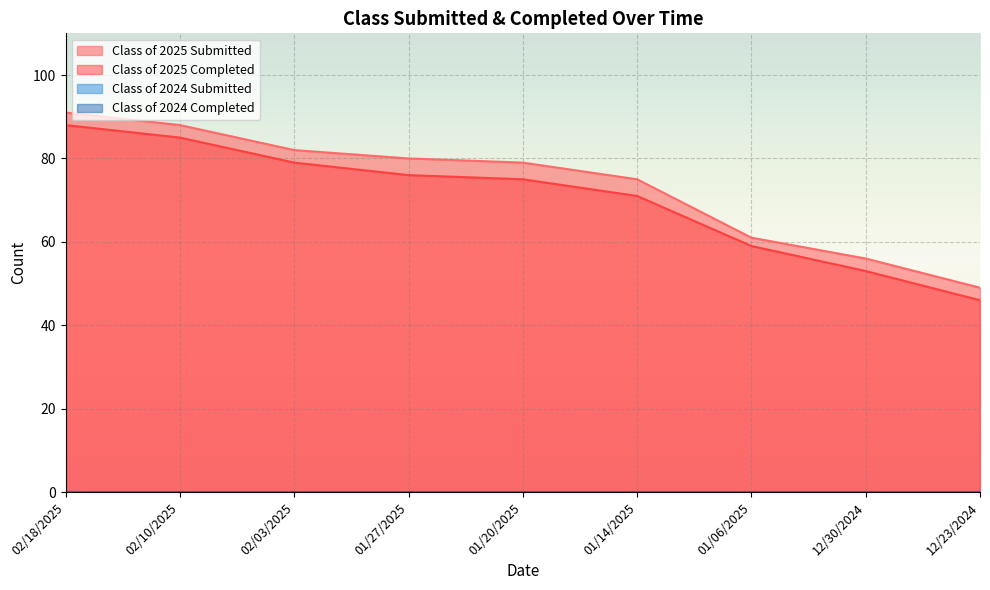

What is the label of the 4th point from the right?

01/14/2025